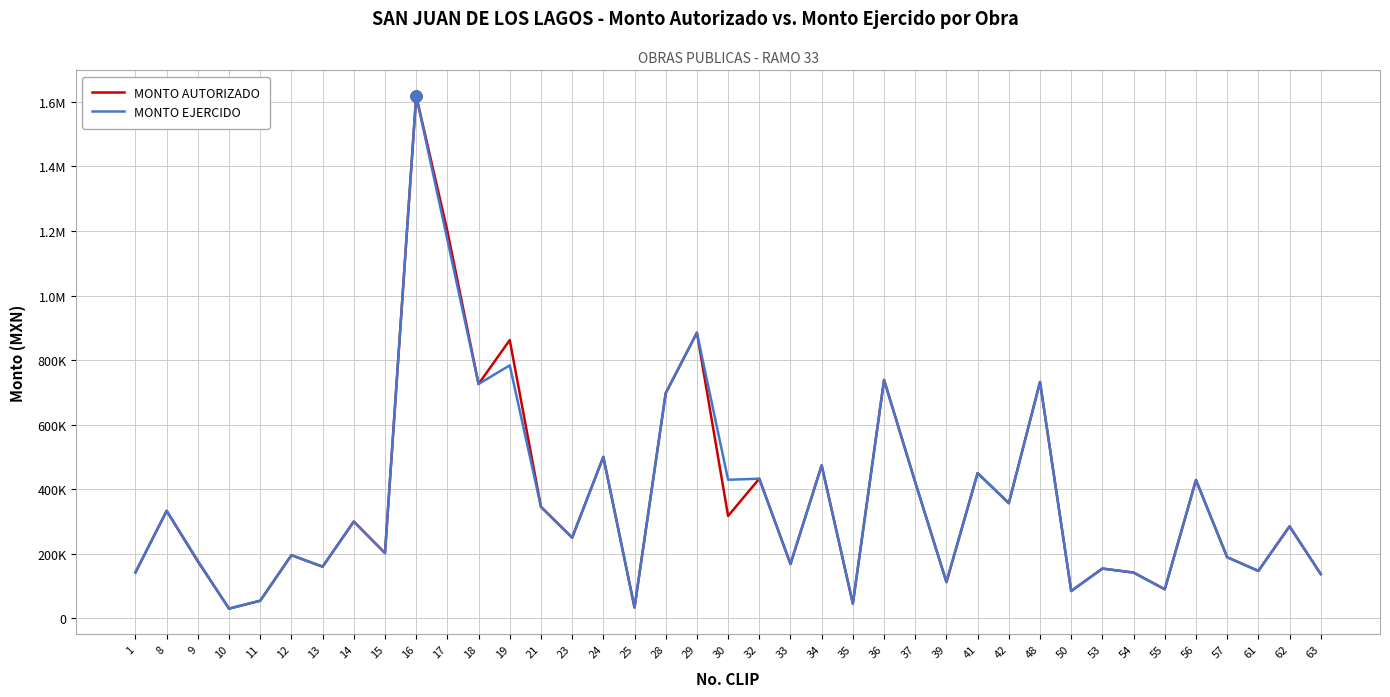

At 8, list the series in order from smallest to largest.

MONTO EJERCIDO, MONTO AUTORIZADO